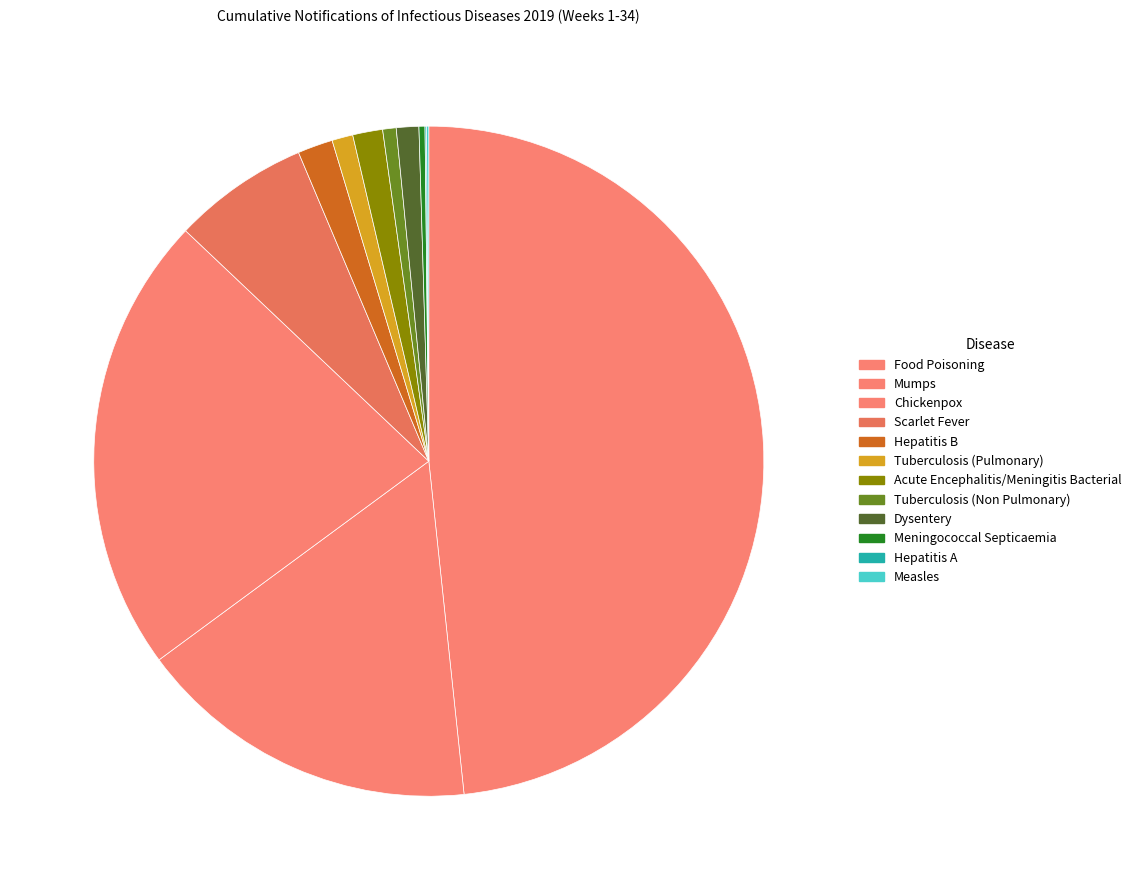

Is there a majority slice in this chart?

No